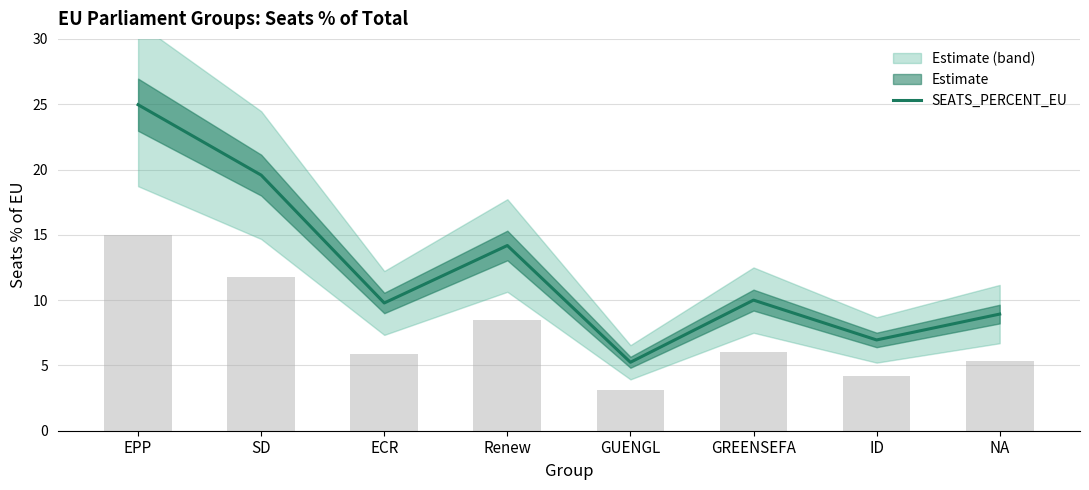

True or false: SEATS_PERCENT_EU has a value of 4.9 at ID.

False